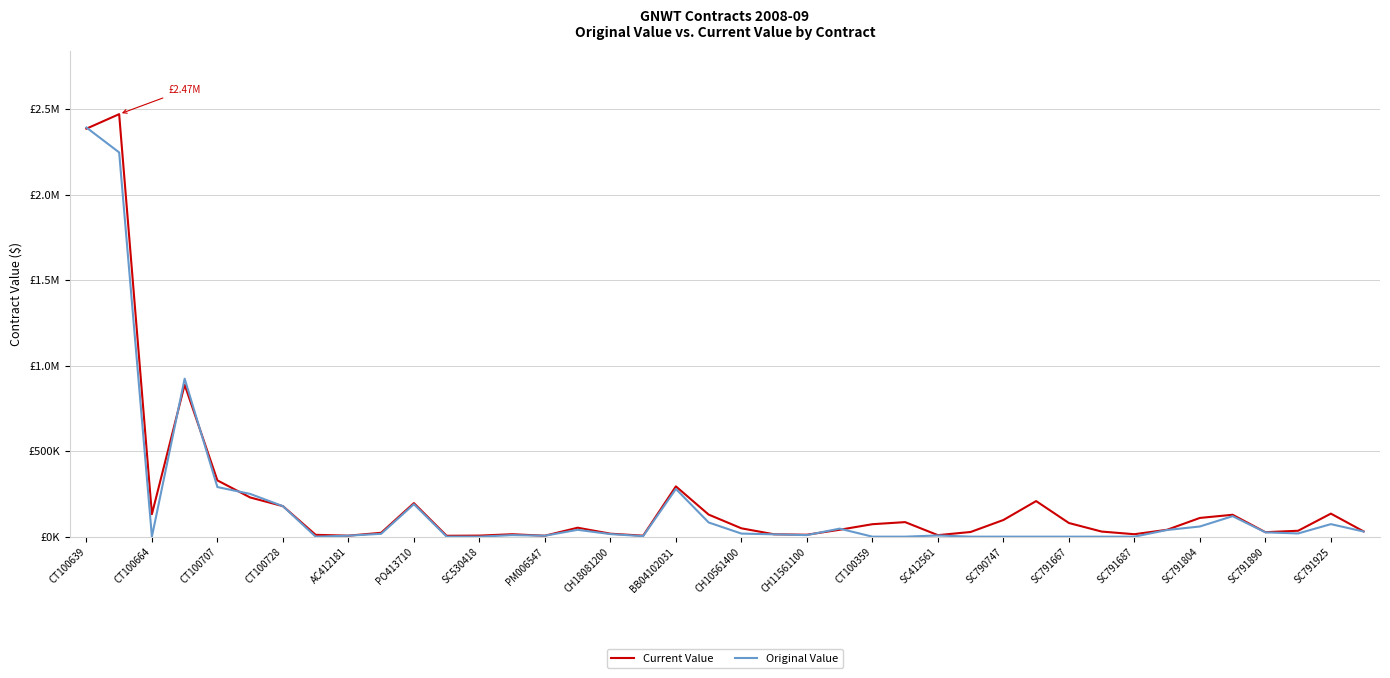

What is the difference between the second highest and minimum values in the Original Value series?

2246500.0